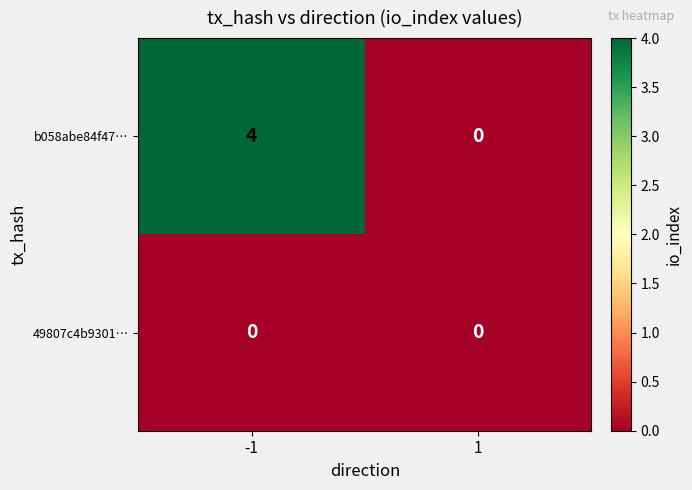

Rank the series by their average value, from highest to lowest.

b058abe84f47…, 49807c4b9301…